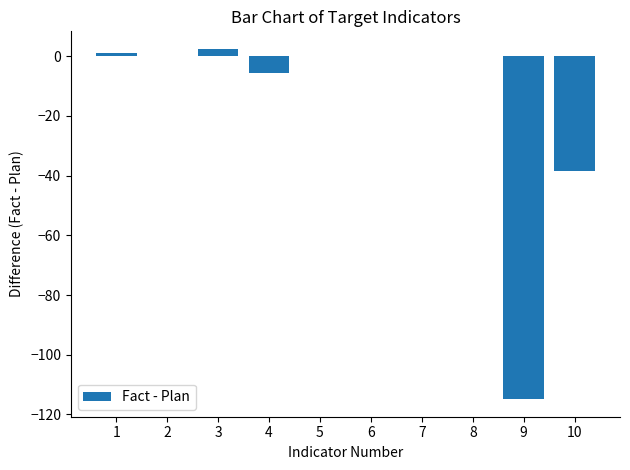

Is it true that the value at 6 is 0.0?

True